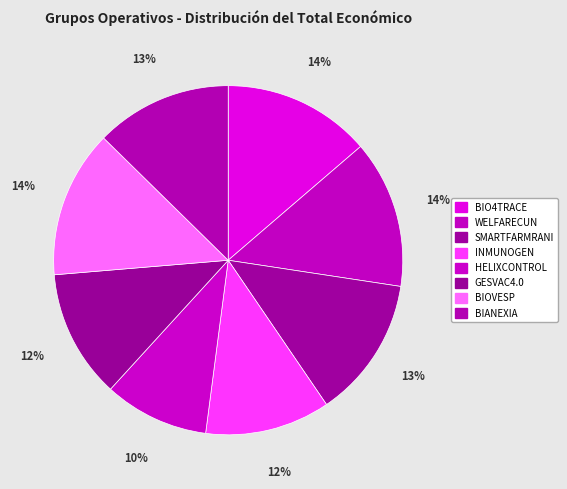

How many segments does this pie chart have?

8